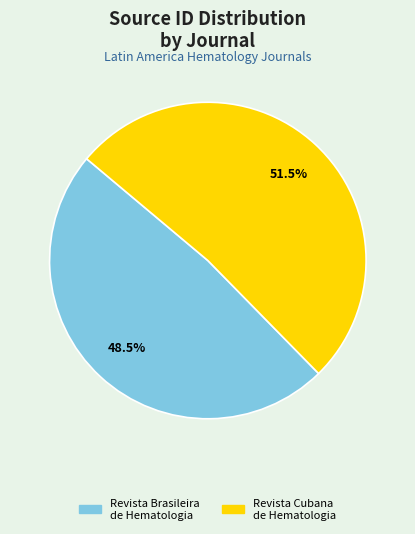

Which slice represents more than half of the pie?

Revista Cubana de Hematologia